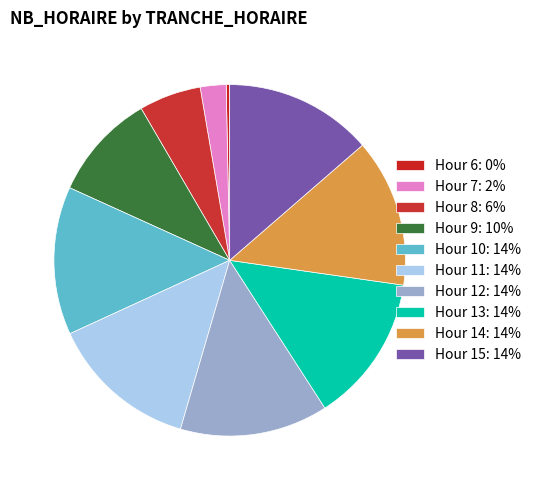

To the nearest percent, what is the difference between the largest and smallest slice percentages?

14%